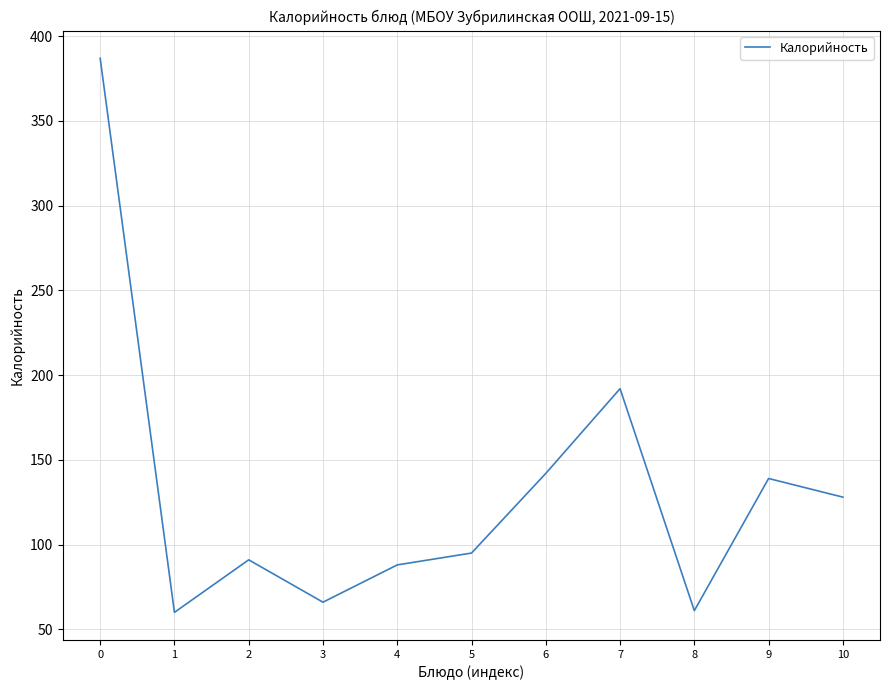

What is the maximum value shown in the chart?

387